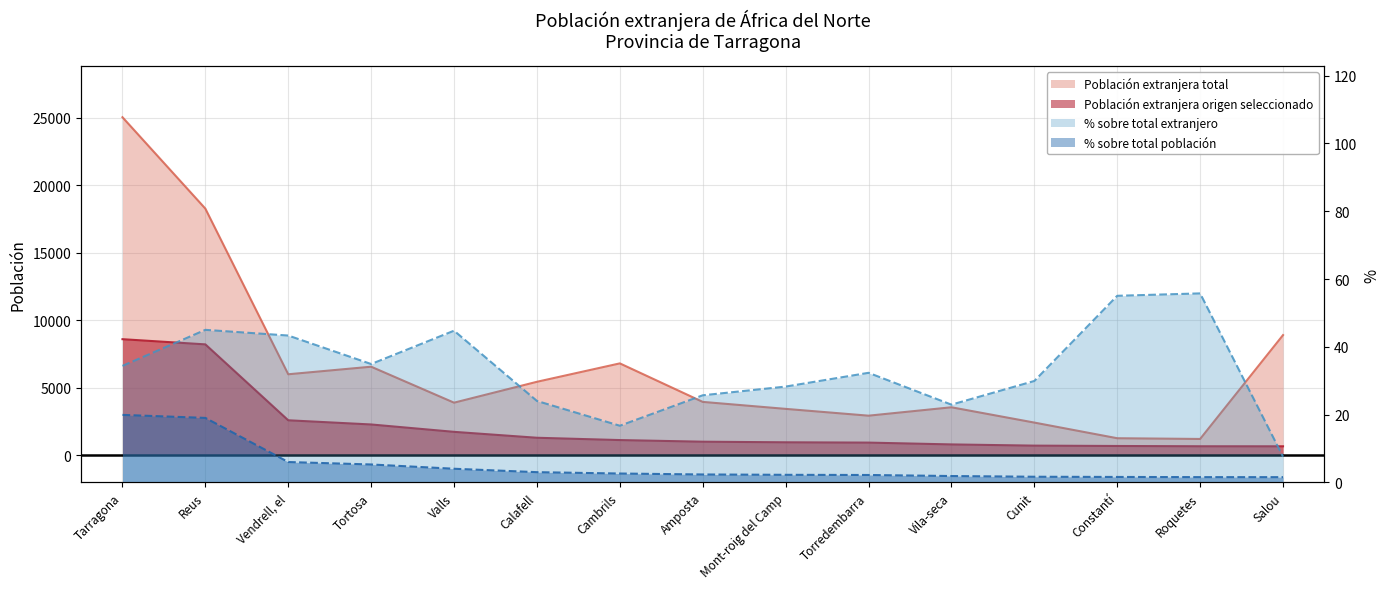

Which label corresponds to the smallest value in the chart?

Salou